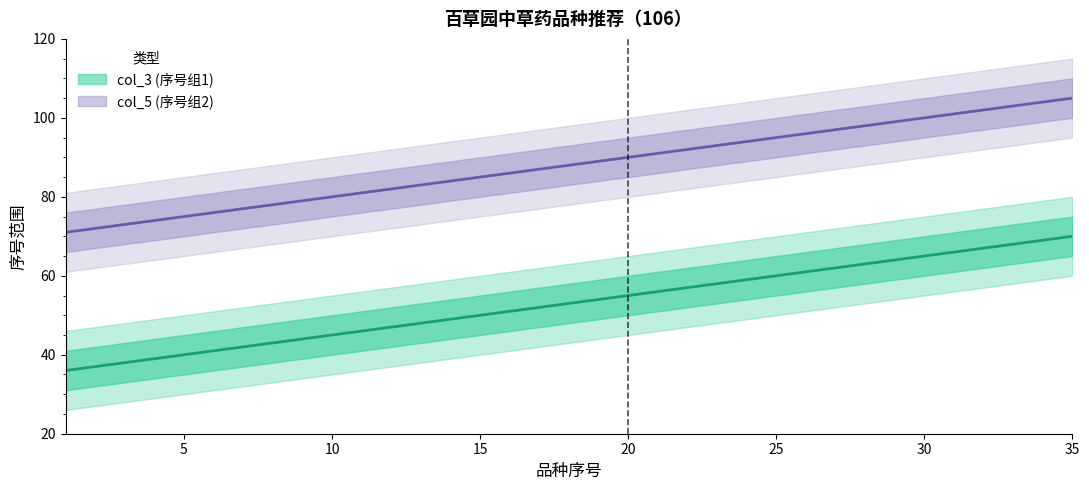

What is the greatest value displayed?

105